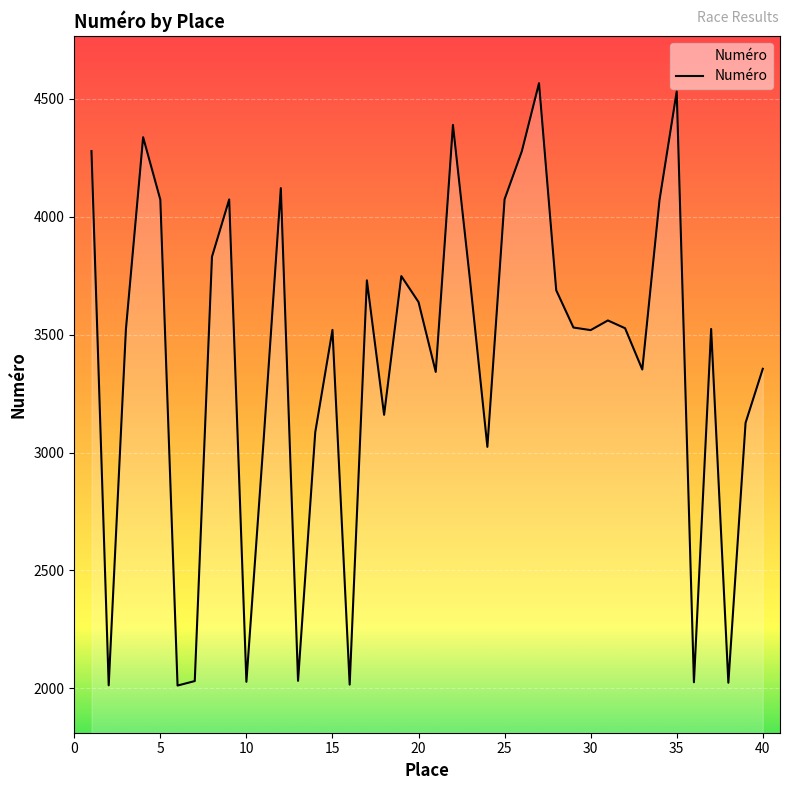

Does the chart display data point markers on the line(s)?

No